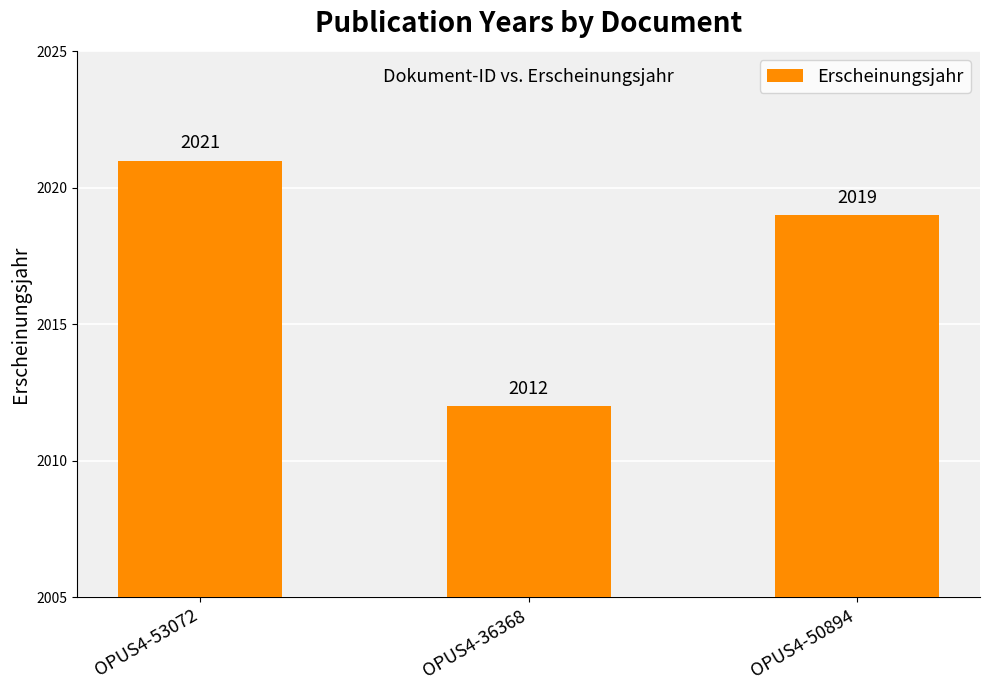

Is it true that the value at OPUS4-53072 is 1064?

False